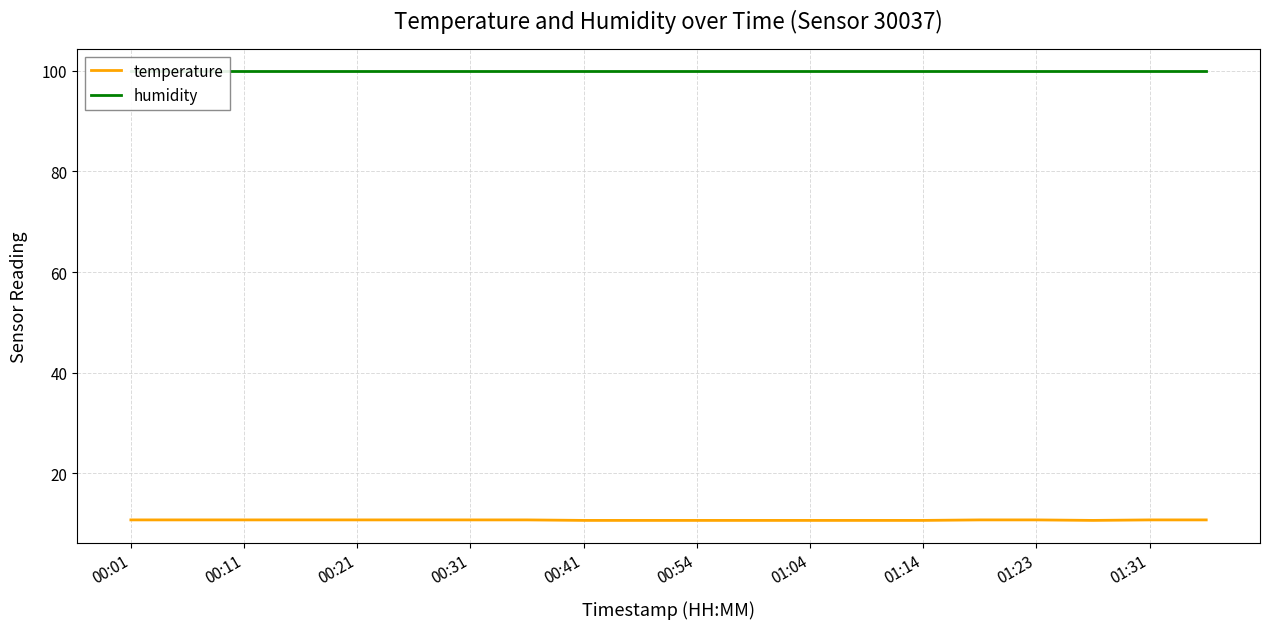

What position from the left is 00:31?

4